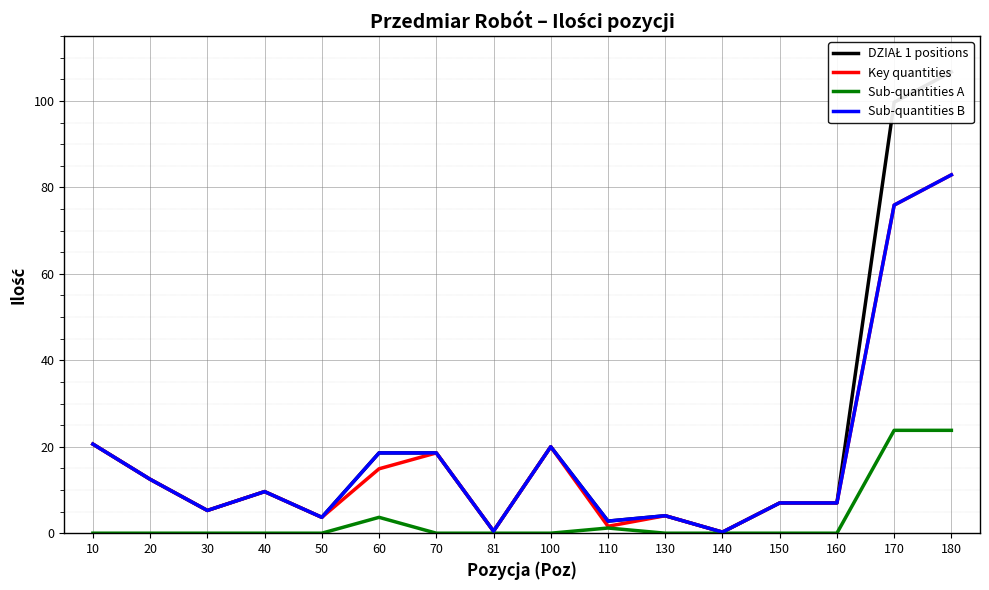

At which category does the chart reach its peak across all series?

180